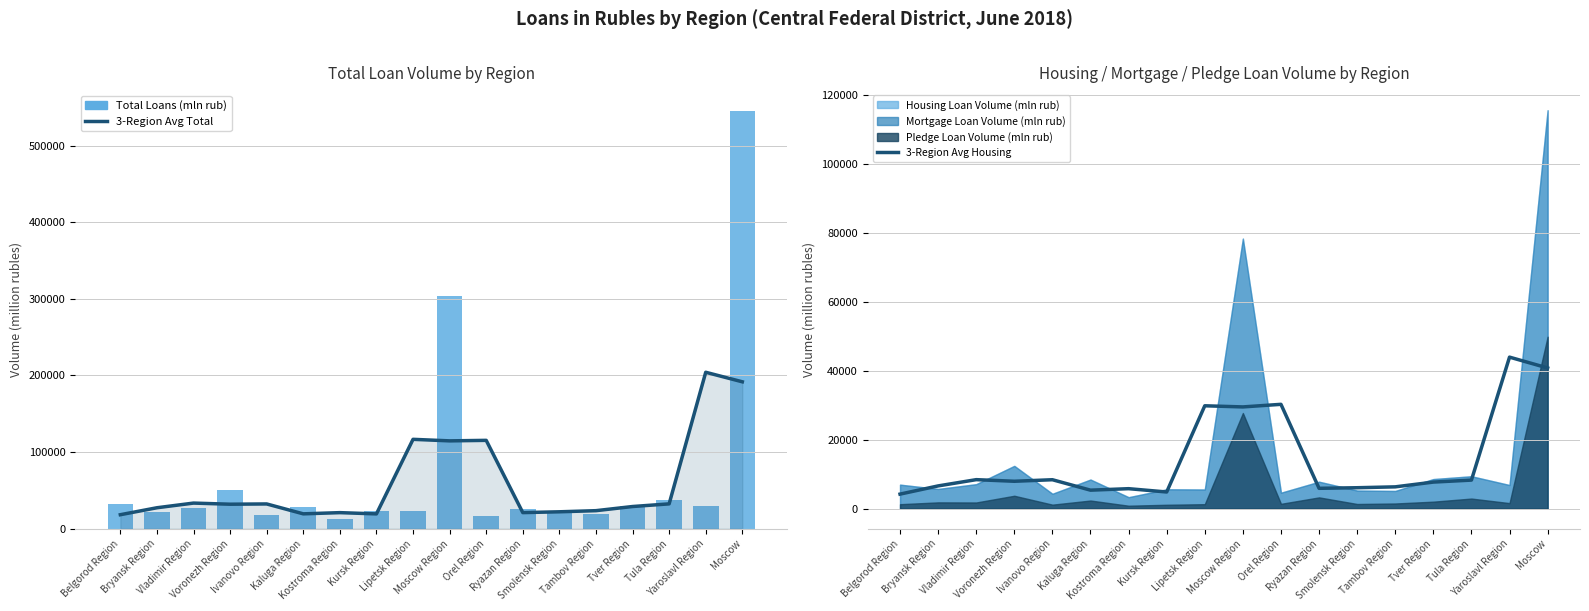

Reading right to left, transcribe all the data shown in this chart.

3-Region Avg Total: Moscow=191726.0	Yaroslavl Region=204164.7	Tula Region=32412.0	Tver Region=28950.7	Tambov Region=23535.0	Smolensk Region=22070.0	Ryazan Region=20988.3	Orel Region=115309.7	Moscow Region=114639.7	Lipetsk Region=116642.3	Kursk Region=19322.7	Kostroma Region=20967.0	Kaluga Region=19393.0	Ivanovo Region=32307.7	Voronezh Region=31961.7	Vladimir Region=33433.7	Bryansk Region=27340.7	Belgorod Region=18260.3
Total Loans (mln rub): Moscow=545009.0	Yaroslavl Region=30169.0	Tula Region=37316.0	Tver Region=29751.0	Tambov Region=19785.0	Smolensk Region=21069.0	Ryazan Region=25356.0	Orel Region=16540.0	Moscow Region=304033.0	Lipetsk Region=23346.0	Kursk Region=22548.0	Kostroma Region=12074.0	Kaluga Region=28279.0	Ivanovo Region=17826.0	Voronezh Region=50818.0	Vladimir Region=27241.0	Bryansk Region=22242.0	Belgorod Region=32539.0
3-Region Avg Housing: Moscow=40791.3	Yaroslavl Region=43932.0	Tula Region=8306.0	Tver Region=7731.3	Tambov Region=6351.3	Smolensk Region=6096.7	Ryazan Region=5927.0	Orel Region=30260.0	Moscow Region=29508.3	Lipetsk Region=29837.7	Kursk Region=4862.3	Kostroma Region=5821.7	Kaluga Region=5389.7	Ivanovo Region=8414.7	Voronezh Region=7968.3	Vladimir Region=8435.3	Bryansk Region=6621.7	Belgorod Region=4245.7